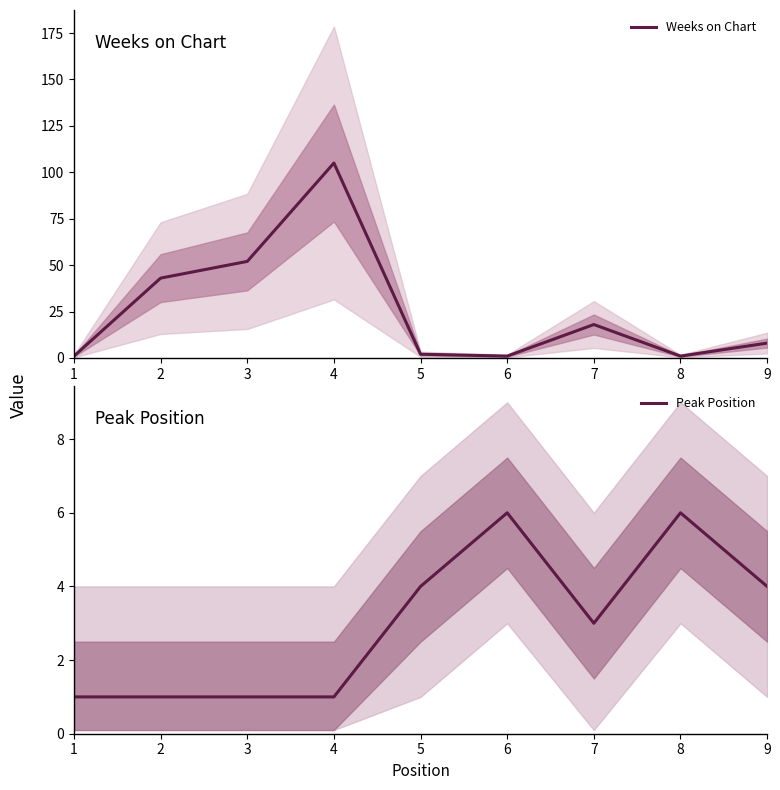

What is the minimum value for Weeks on Chart?

1